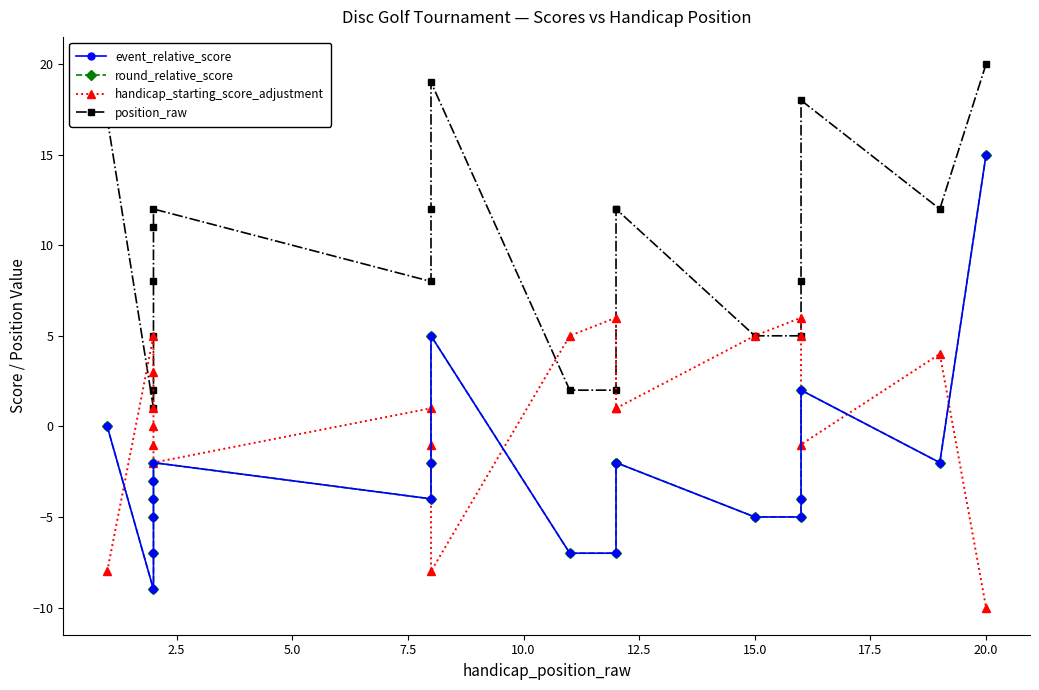

How many positive values does the event_relative_score series have?

3